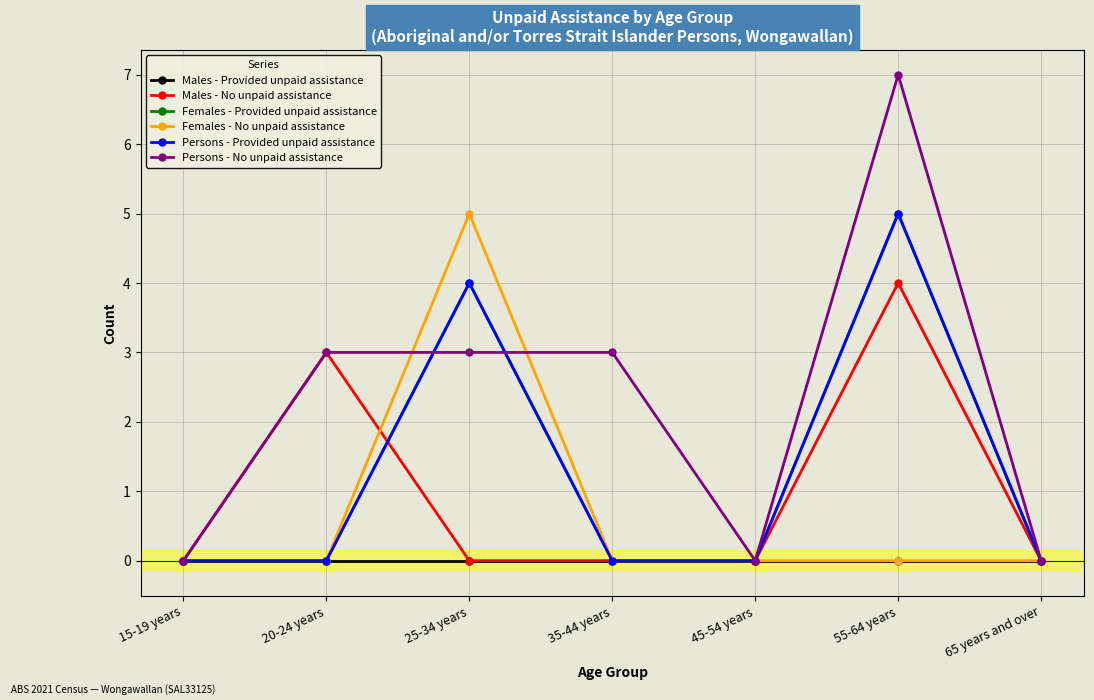

Is this an area chart (filled region under the line)?

No